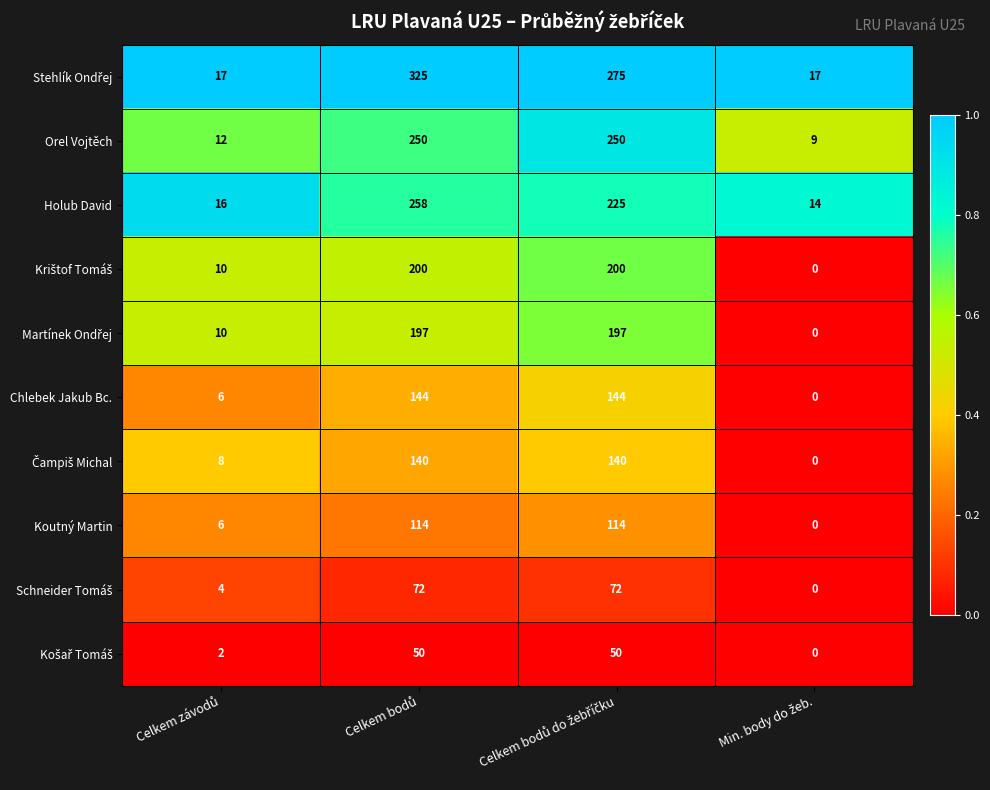

What is the average value of the Holub David series?

128